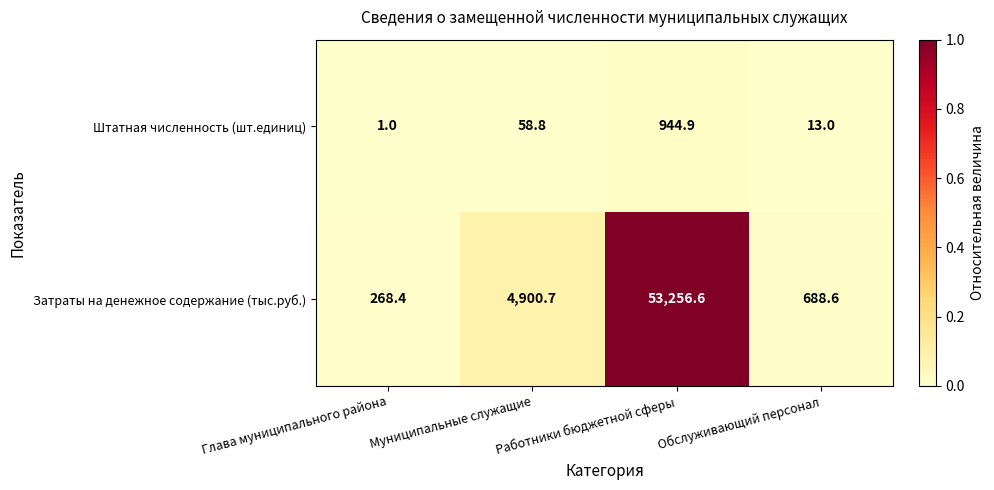

Which series has the widest spread of values?

Затраты на денежное содержание (тыс.руб.)